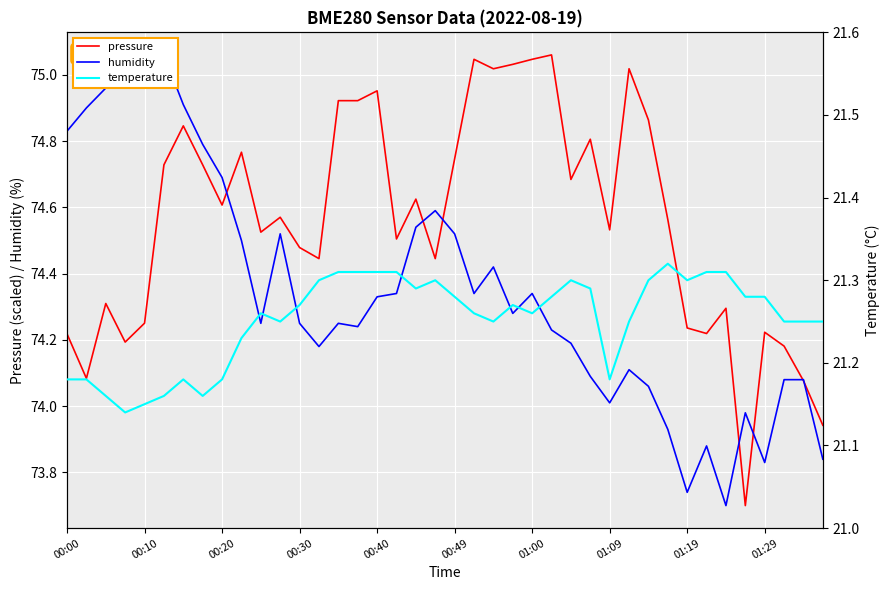

At which label does pressure first exceed 74?

00:00